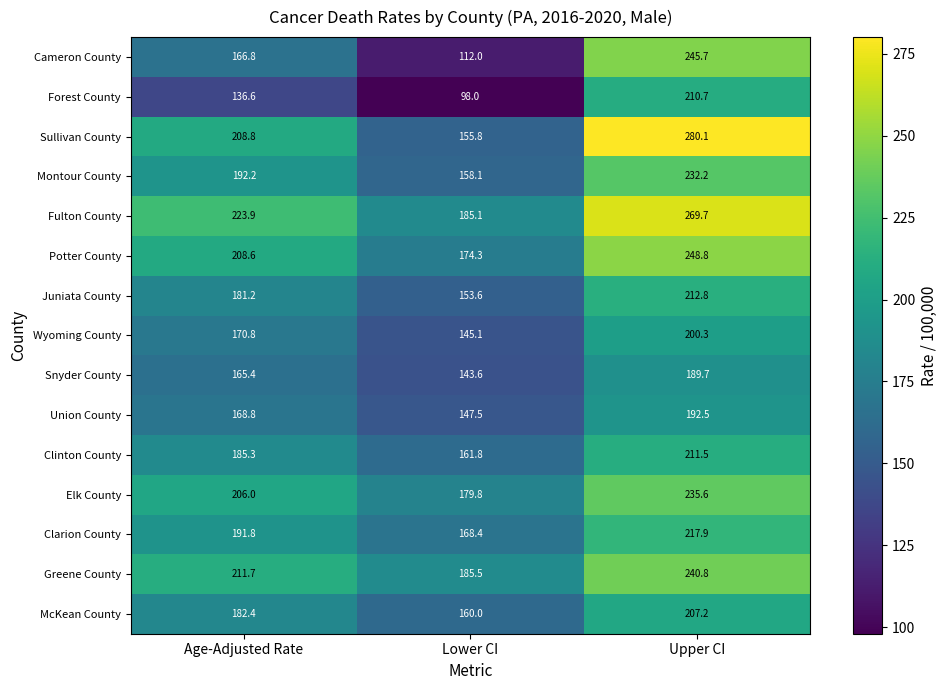

Rank the series at Upper CI from highest to lowest value.

Sullivan County, Fulton County, Potter County, Cameron County, Greene County, Elk County, Montour County, Clarion County, Juniata County, Clinton County, Forest County, McKean County, Wyoming County, Union County, Snyder County